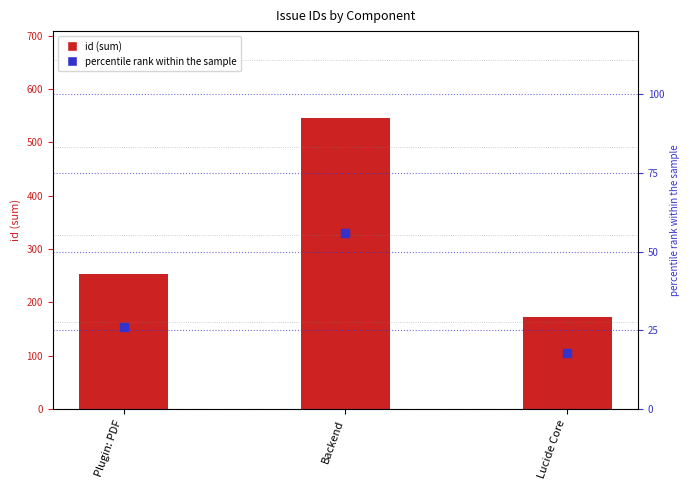

At how many categories does at least one series exceed 152?

3